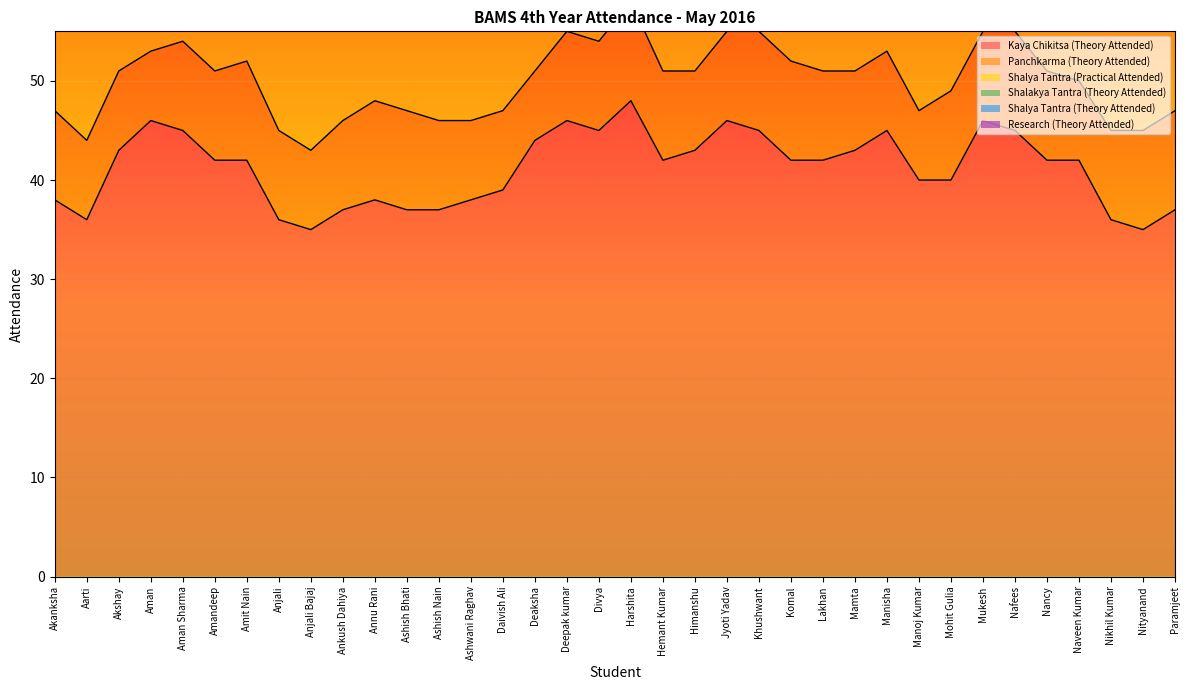

True or false: Shalya Tantra (Theory Attended) and Research (Theory Attended) intersect in this chart.

False